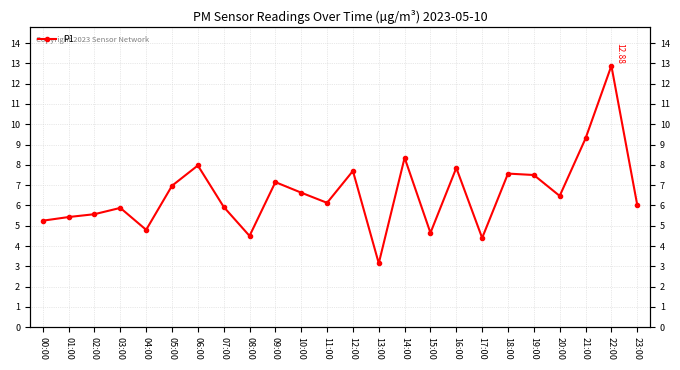

How many points are lower than both their immediate neighbors (excluding endpoints)?

7